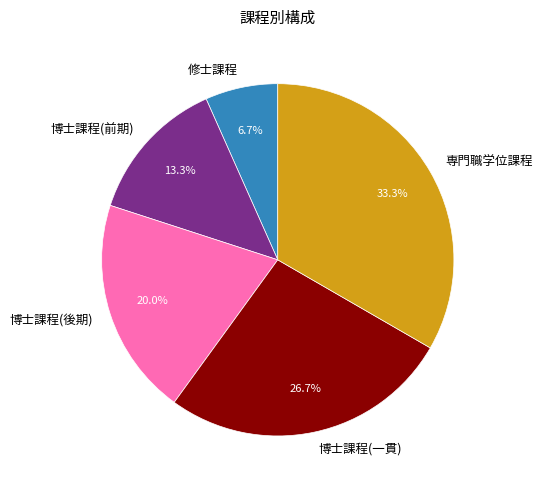

Is there any slice that represents more than half of the pie?

No